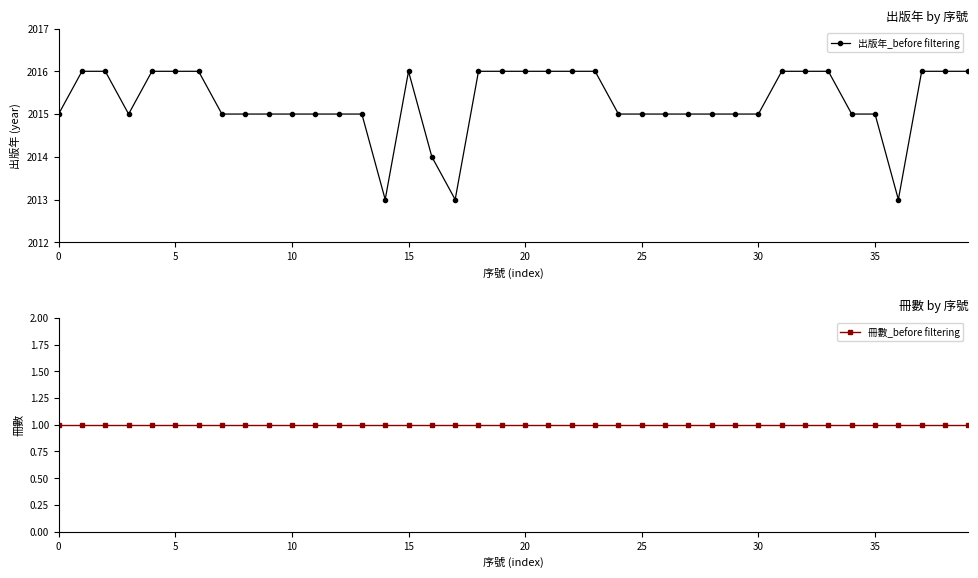

What is the smallest value displayed?

1